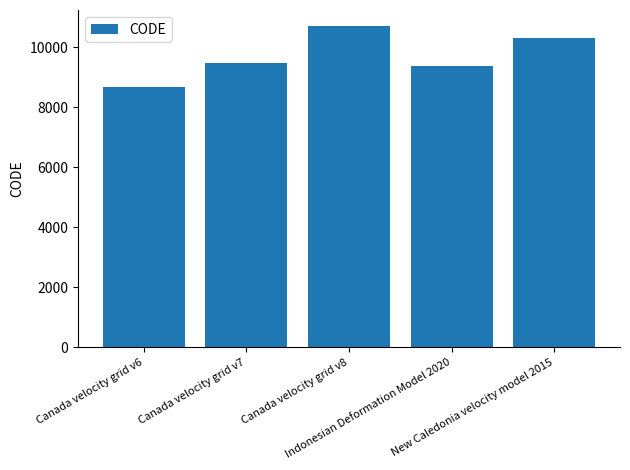

Are the bars grouped side by side (vs. stacked)?

No